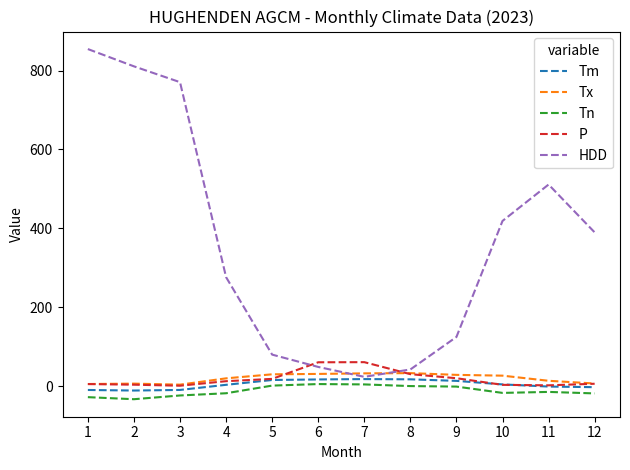

What is the difference between the Tn values at 9 and 11?

13.5